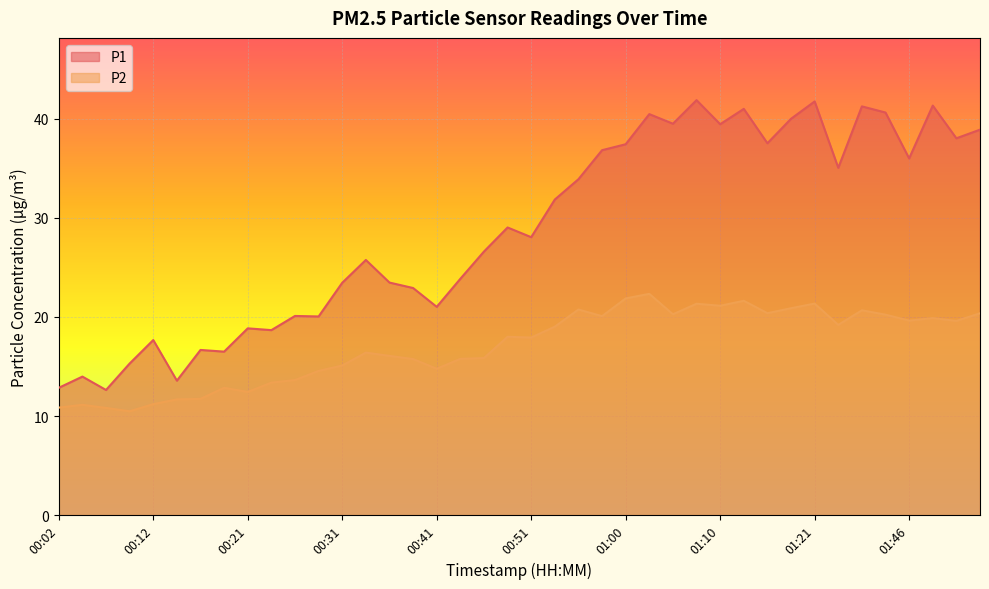

True or false: P2 has a value of 15.8 at 00:39.

True